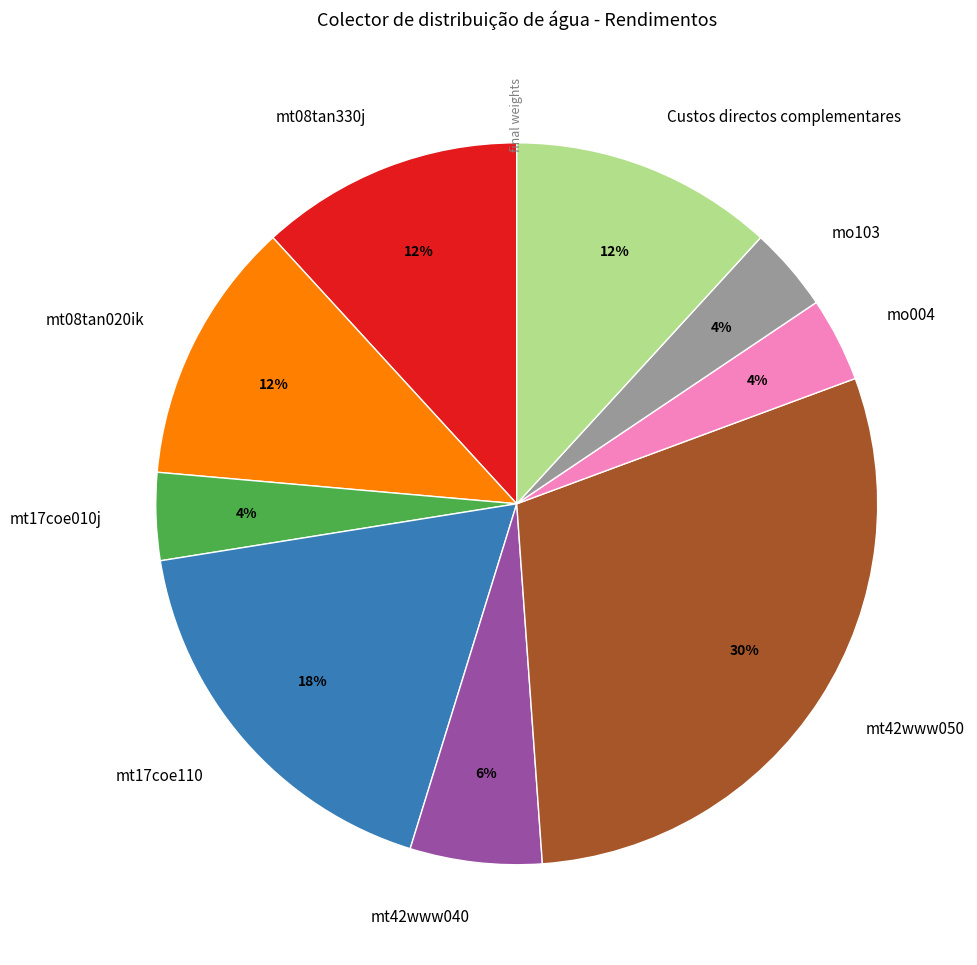

True or false: mt17coe110 accounts for 24% of the total.

False